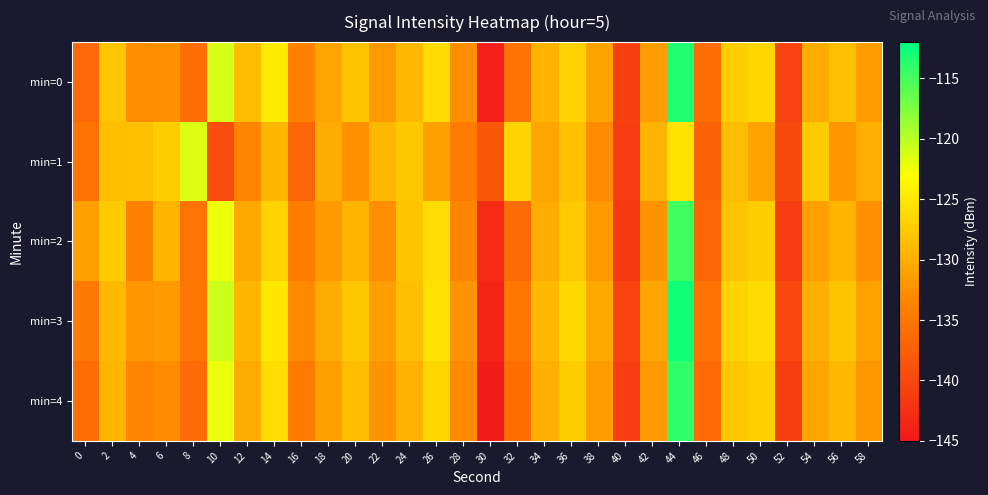

What is the difference between the highest and lowest values at 36?

2.0